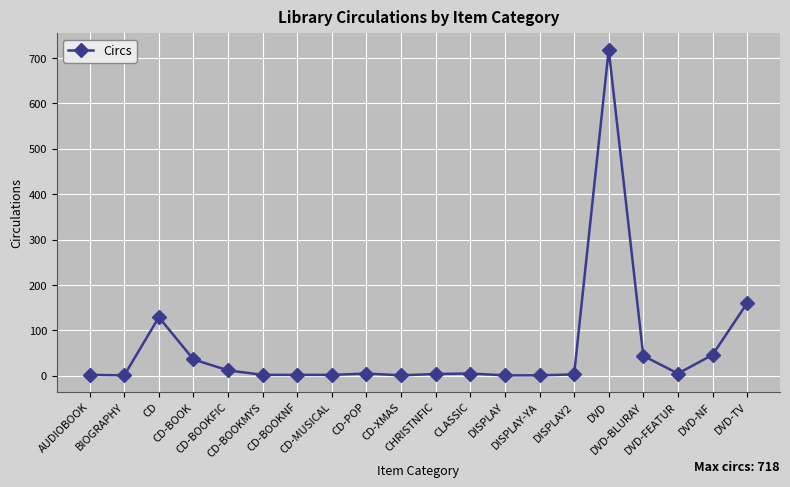

What is the difference between the maximum and minimum values?

717